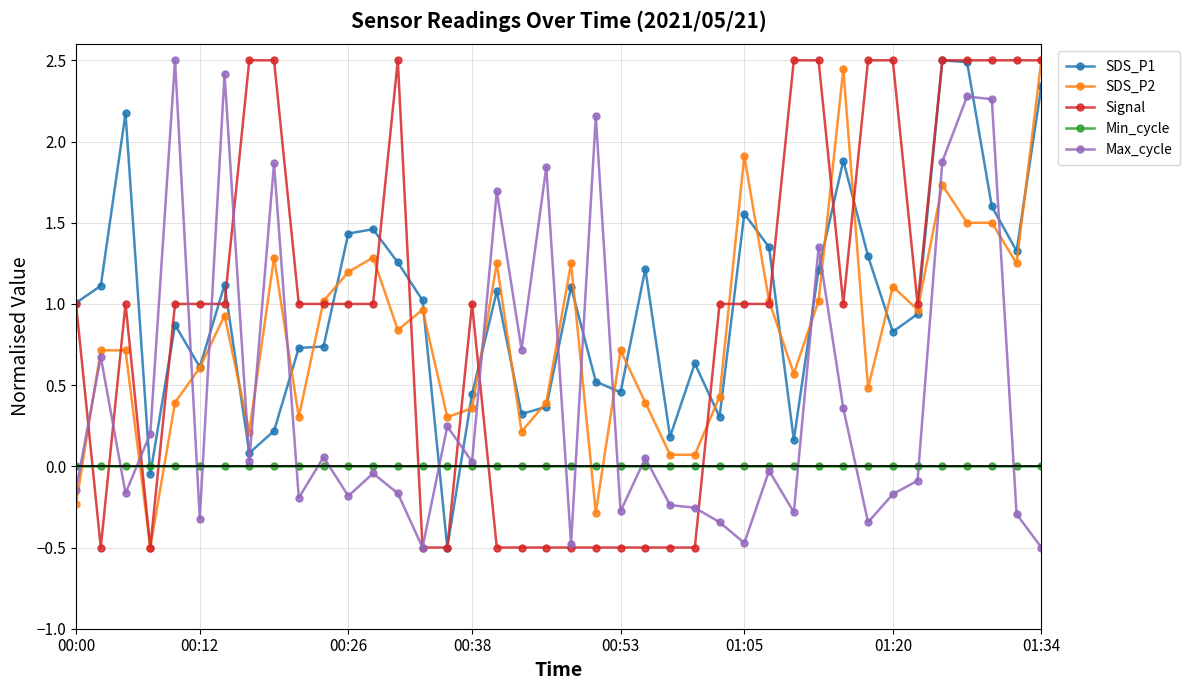

What is the minimum value shown in the chart?

-0.5